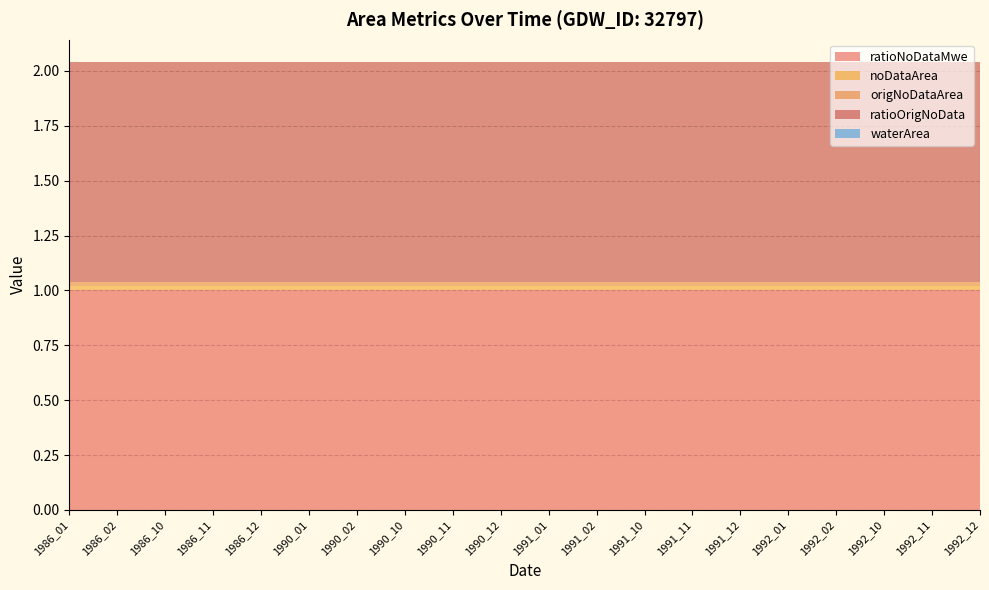

Reading right to left, what are all the values shown in this chart?

ratioNoDataMwe: 1.0	1.0	1.0	1.0	1.0	1.0	1.0	1.0	1.0	1.0	1.0	1.0	1.0	1.0	1.0	1.0	1.0	1.0	1.0	1.0
noDataArea: 0.0	0.0	0.0	0.0	0.0	0.0	0.0	0.0	0.0	0.0	0.0	0.0	0.0	0.0	0.0	0.0	0.0	0.0	0.0	0.0
origNoDataArea: 0.0	0.0	0.0	0.0	0.0	0.0	0.0	0.0	0.0	0.0	0.0	0.0	0.0	0.0	0.0	0.0	0.0	0.0	0.0	0.0
ratioOrigNoData: 1.0	1.0	1.0	1.0	1.0	1.0	1.0	1.0	1.0	1.0	1.0	1.0	1.0	1.0	1.0	1.0	1.0	1.0	1.0	1.0
waterArea: 0.0	0.0	0.0	0.0	0.0	0.0	0.0	0.0	0.0	0.0	0.0	0.0	0.0	0.0	0.0	0.0	0.0	0.0	0.0	0.0